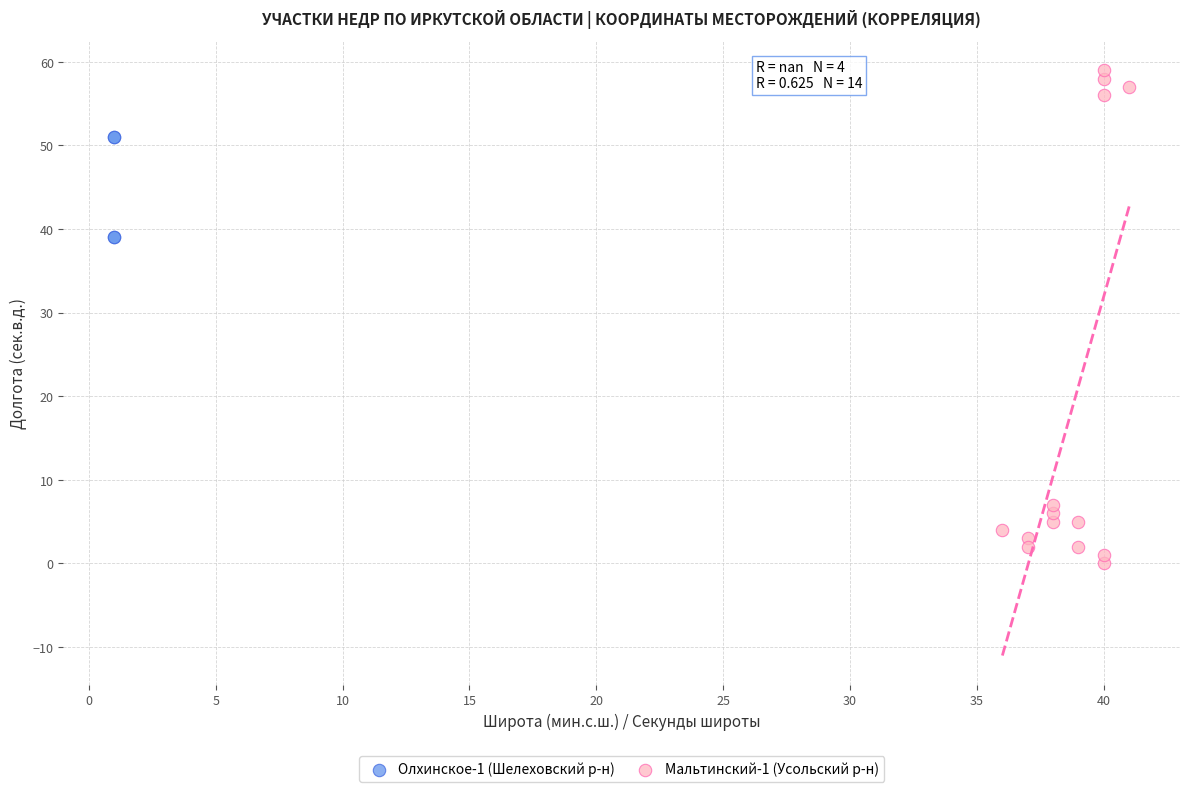

Which series has the largest Y range (max minus min)?

Мальтинский-1 (Усольский р-н)